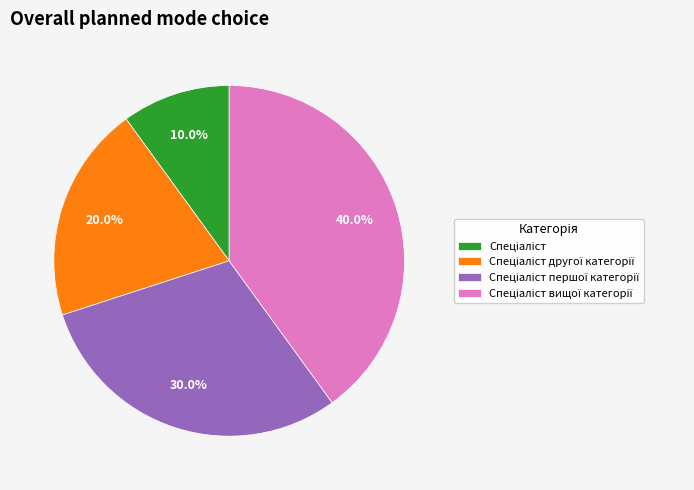

Does any single category account for the majority?

No